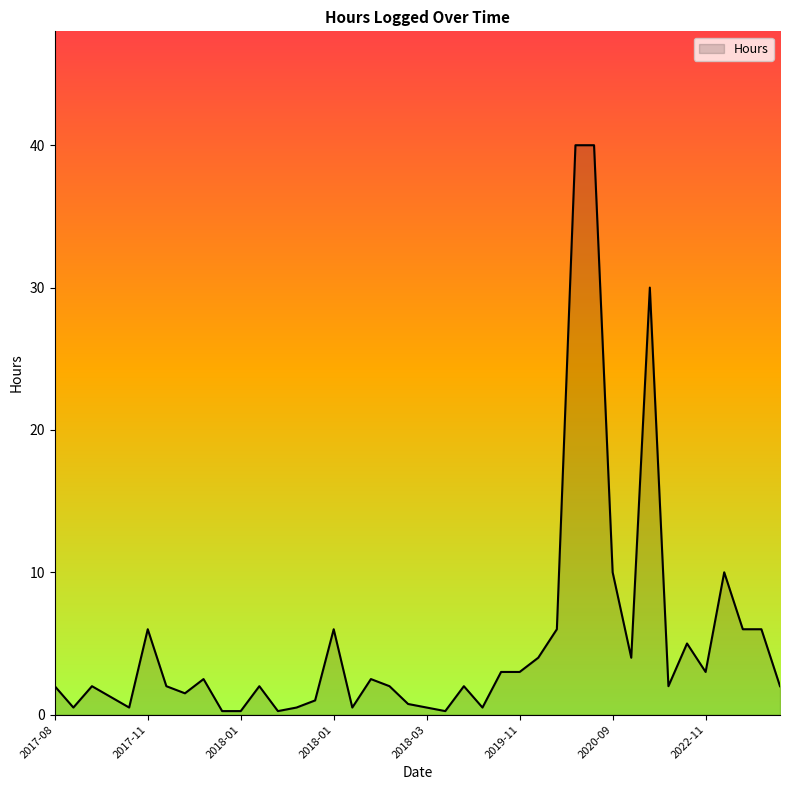

What is the maximum value shown in the chart?

40.0